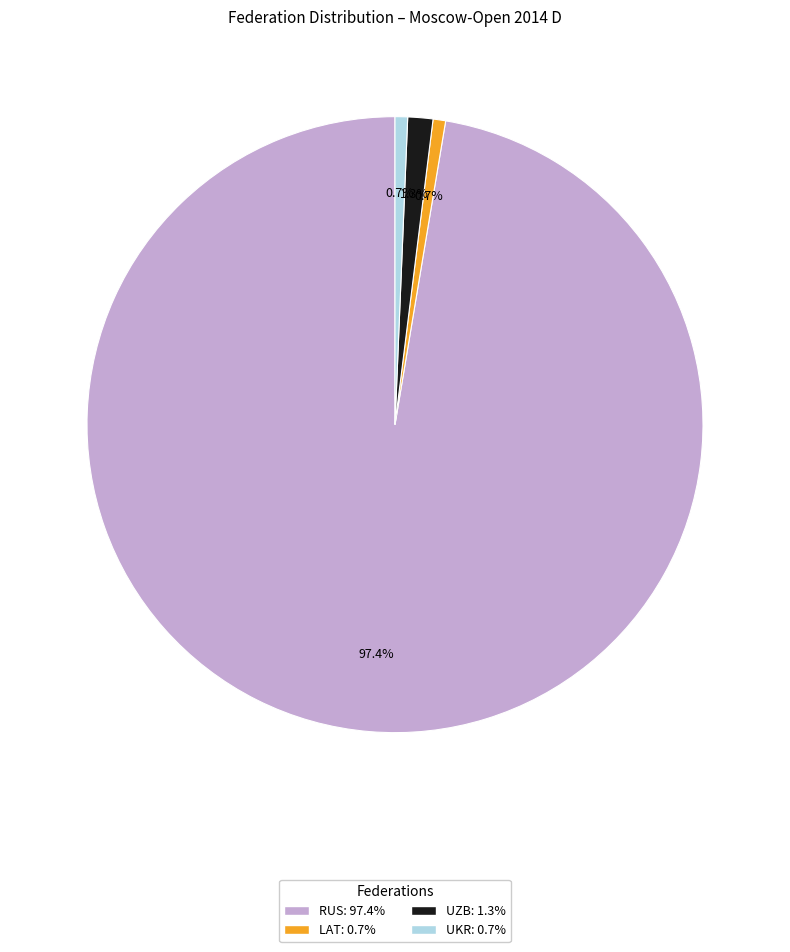

What percentage is the UKR slice, to the nearest percent?

1%